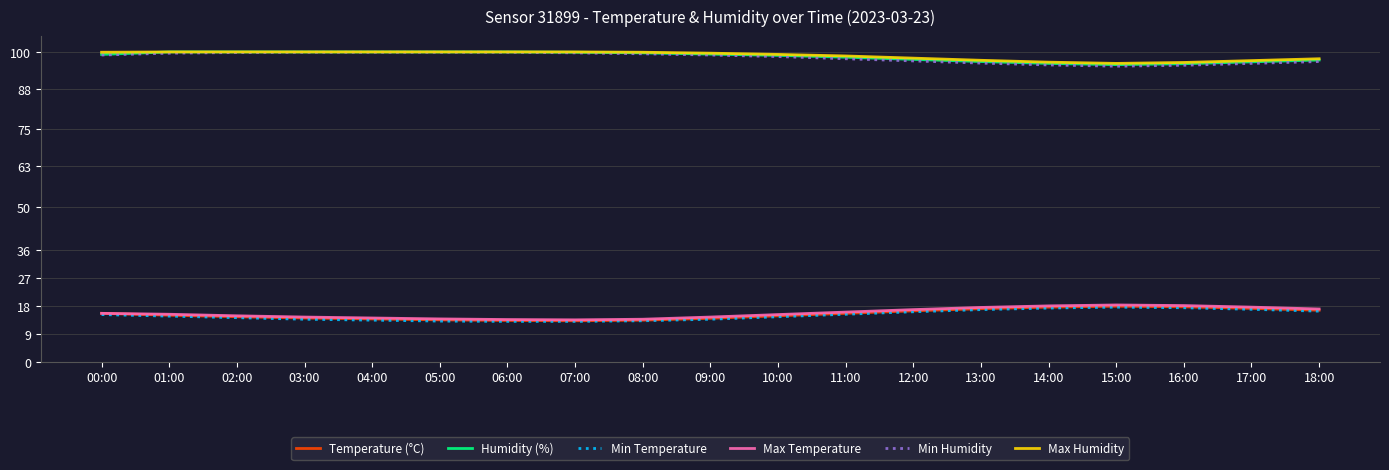

What are all the series names shown in the legend?

Temperature (°C), Humidity (%), Min Temperature, Max Temperature, Min Humidity, Max Humidity